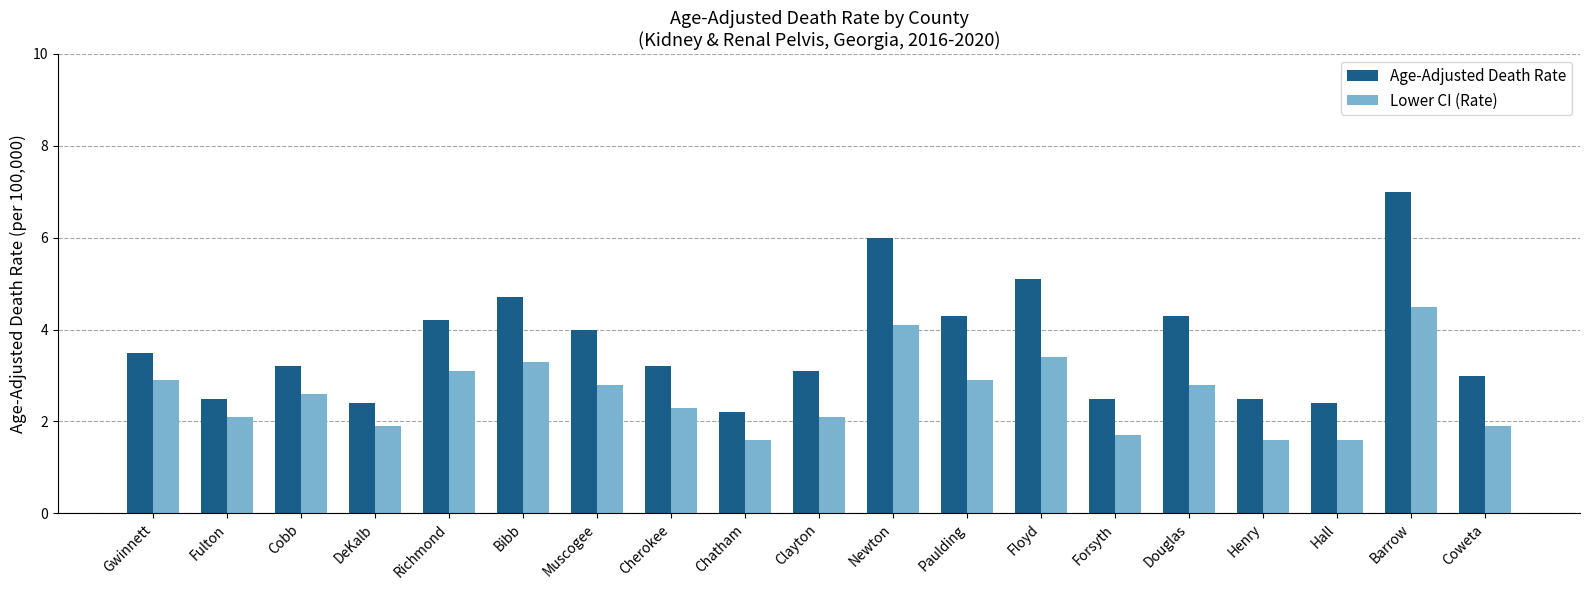

How many data points in Lower CI (Rate) are above 2?

13